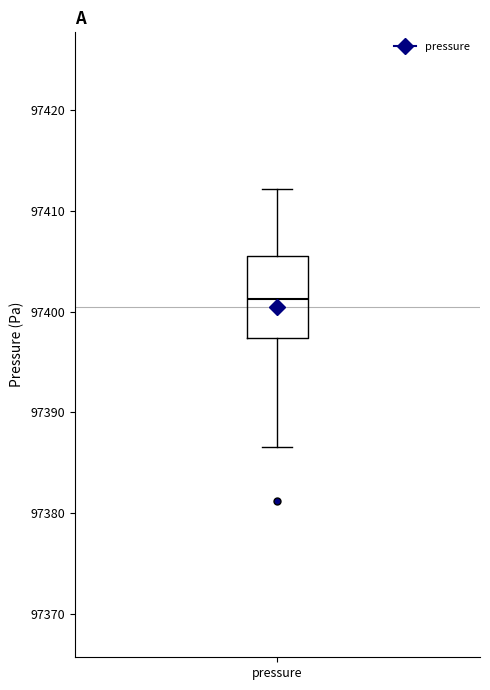

Transcribe this box plot: give where the median line is, the range the box spans, and where the two whiskers end, as read against the y-axis. The values are not printed on the chart, so give them approximately, as read against the axis.

median 97401, box 97397 to 97406, whiskers 97387 to 97412